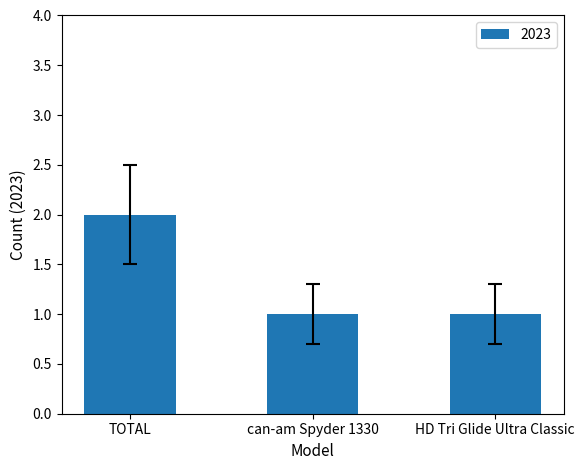

What is the value of the 3rd bar from the left?

1